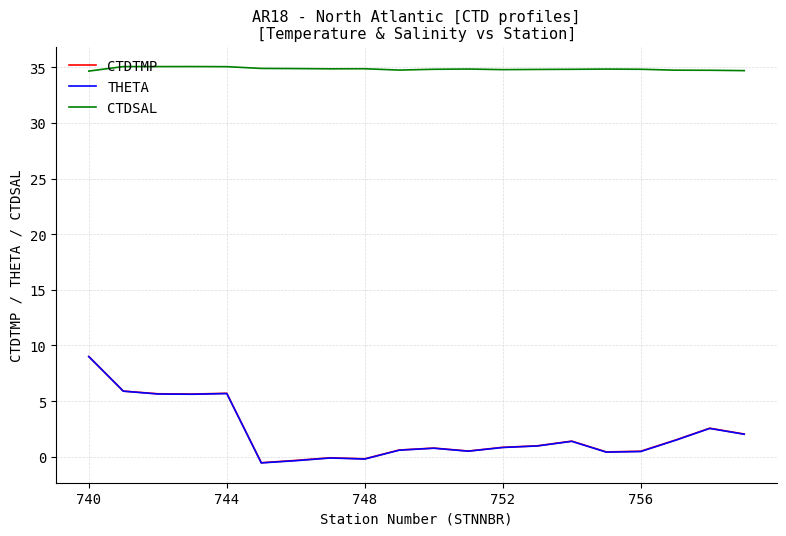

True or false: CTDTMP and CTDSAL cross at least once.

False